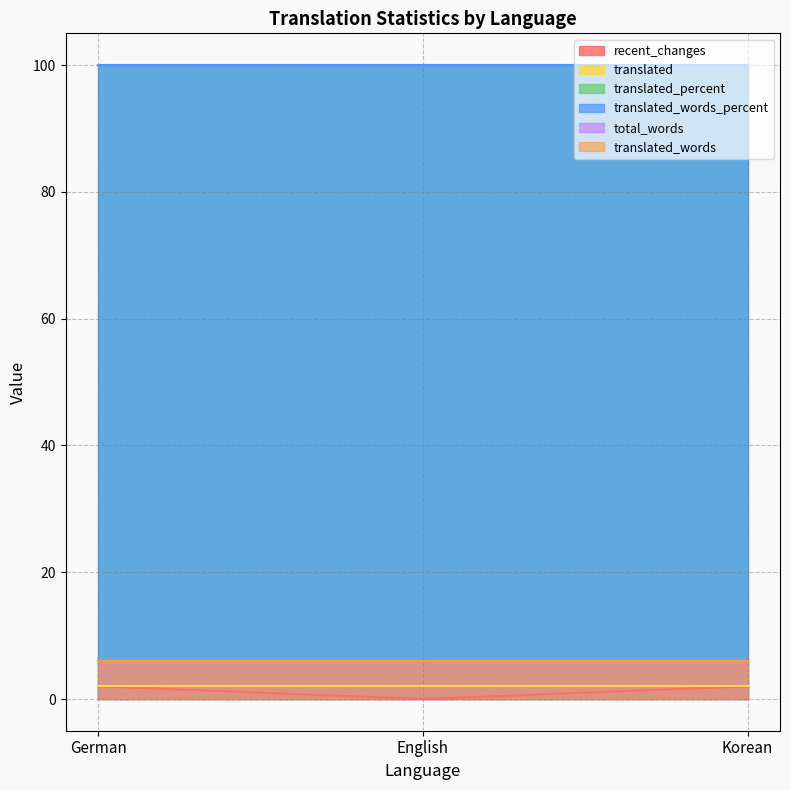

Is the value of translated_words_percent at Korean greater than the value of translated_percent at Korean?

No